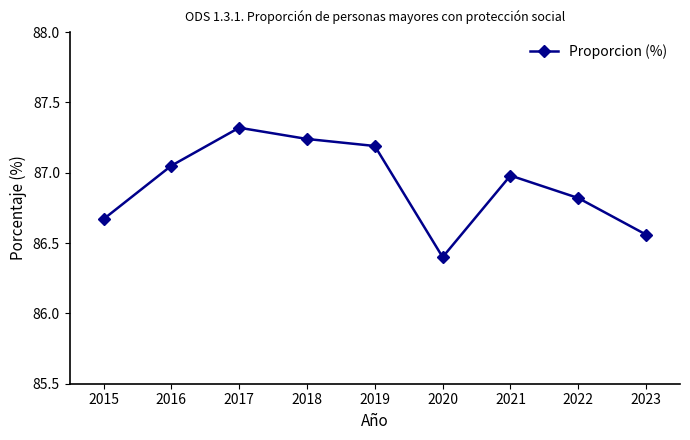

The chart shows a value of 57.6 at 2018. True or false?

False